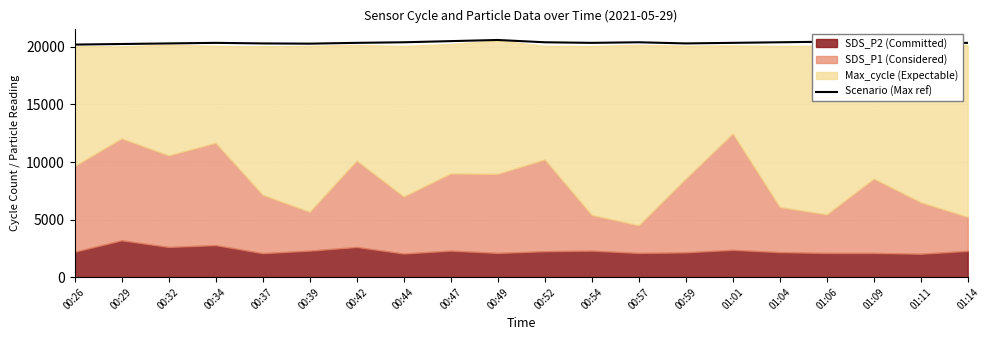

What is the average value?

20372